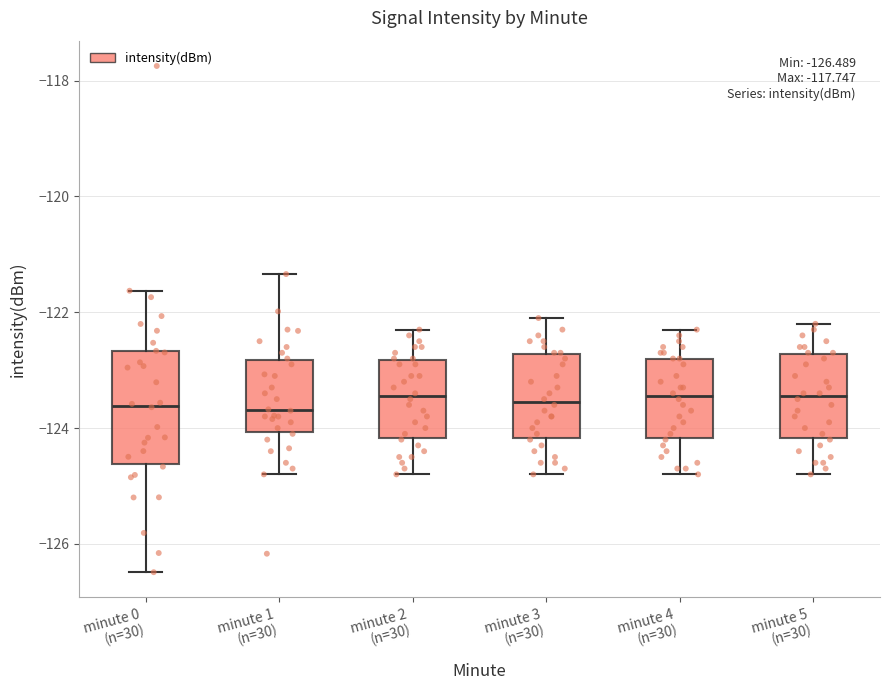

Comparing the boxes themselves (not the whiskers), which one is the tallest?

minute 0 (n=30)